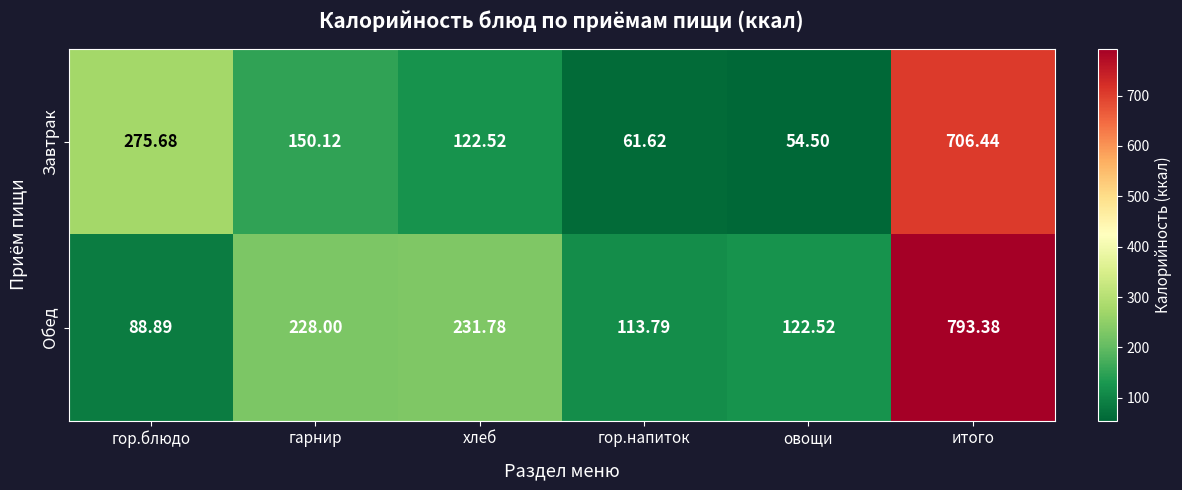

Rank the series by their maximum value, from highest to lowest.

Обед, Завтрак